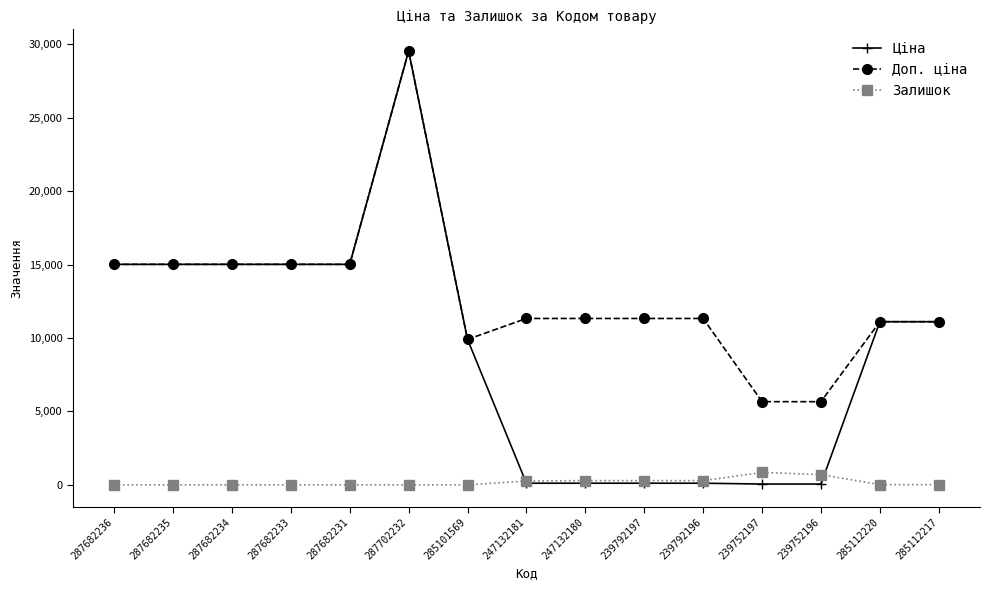

At which category is the sum across all series the highest?

287702232